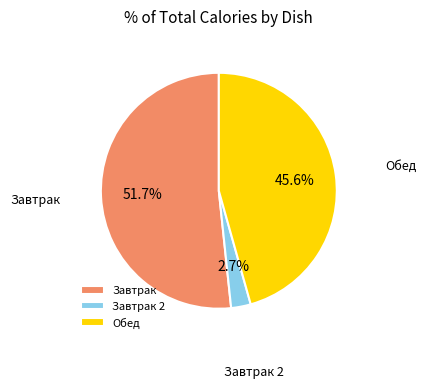

What is the ratio of the value at Обед to the value at Завтрак 2?

16.9